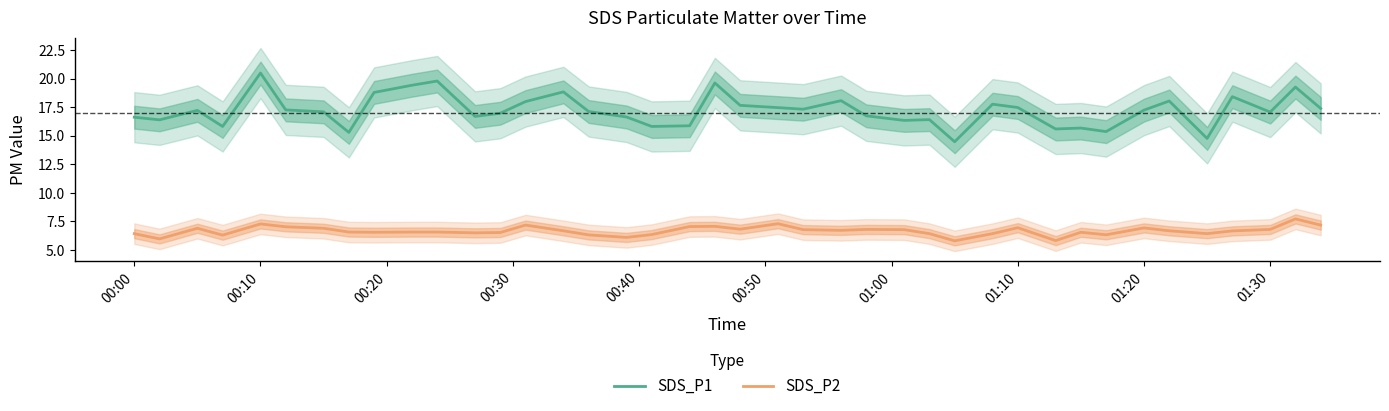

True or false: SDS_P2 and SDS_P1 cross at least once.

False